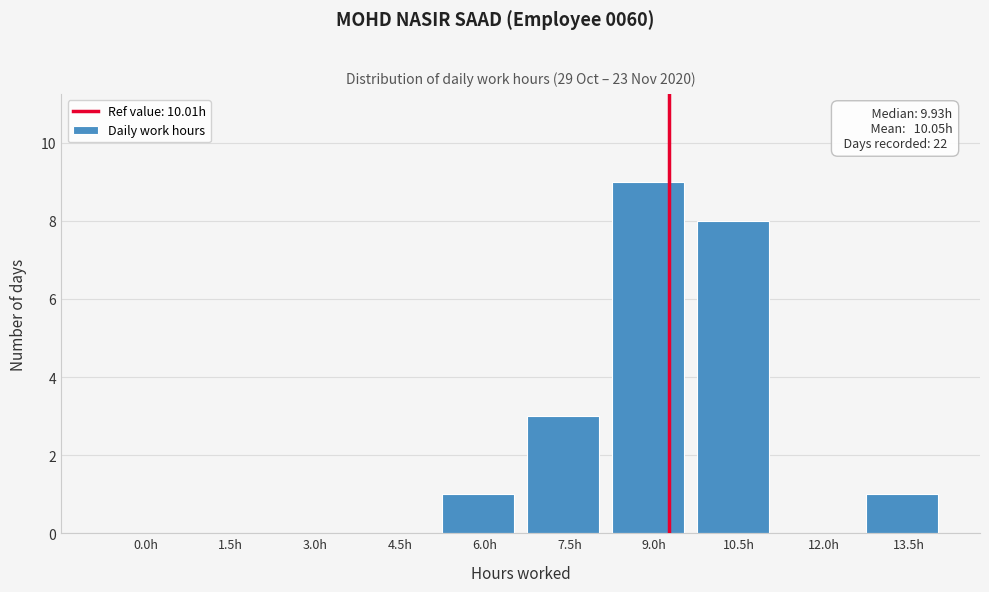

Reading right to left, extract all data points from this chart.

13.5h=1	12.0h=0	10.5h=8	9.0h=9	7.5h=3	6.0h=1	4.5h=0	3.0h=0	1.5h=0	0.0h=0